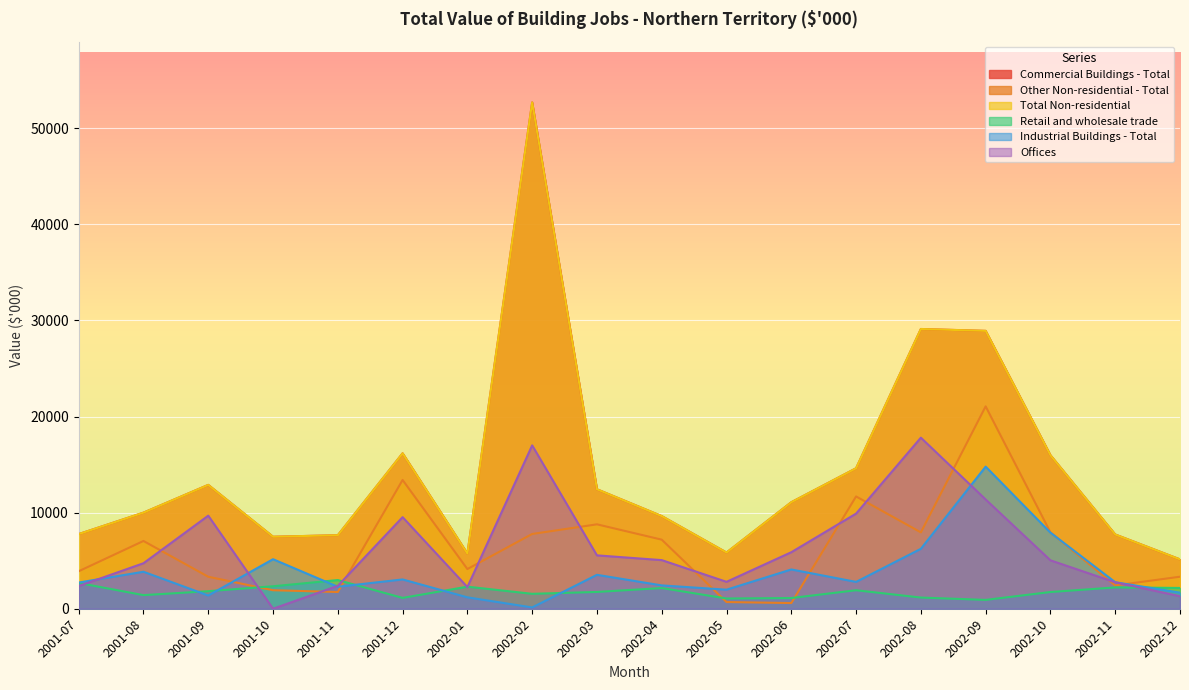

The value of Retail and wholesale trade at 2002-01 is 2296. True or false?

True